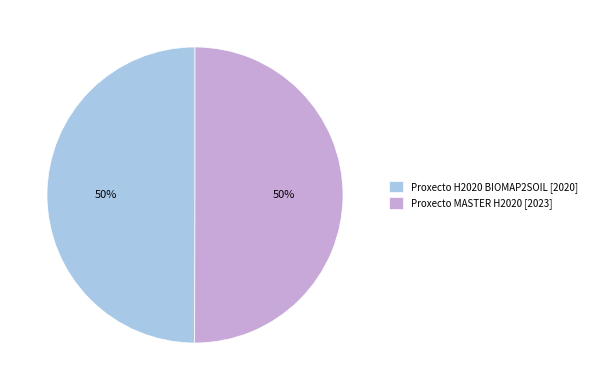

True or false: Proxecto H2020 BIOMAP2SOIL accounts for 50% of the total.

True